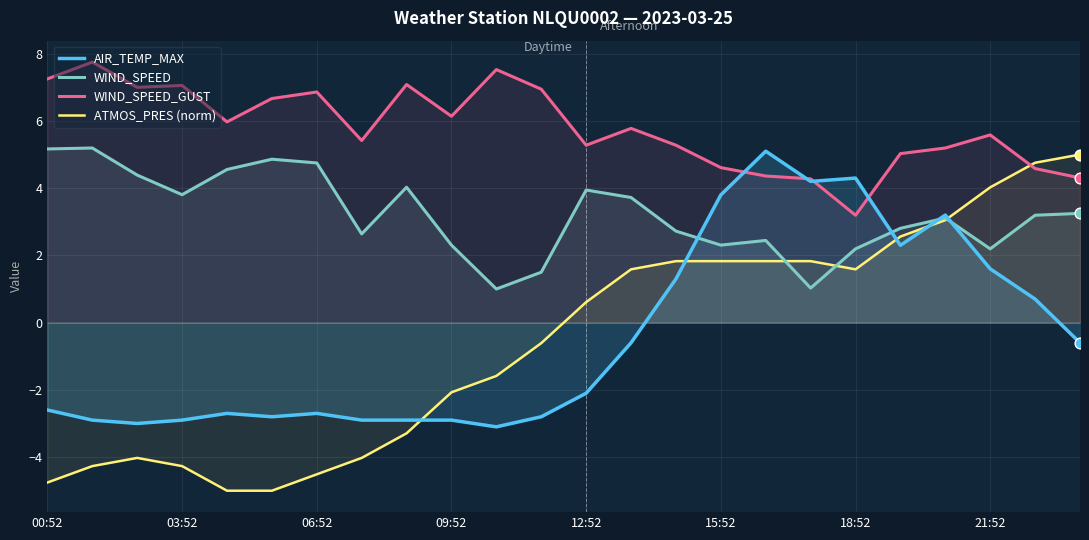

What is the total value across all series at 18:52?

11.3